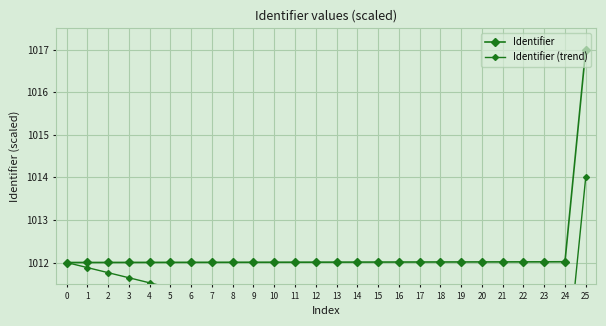

True or false: Identifier (trend) and Identifier cross at least once.

False